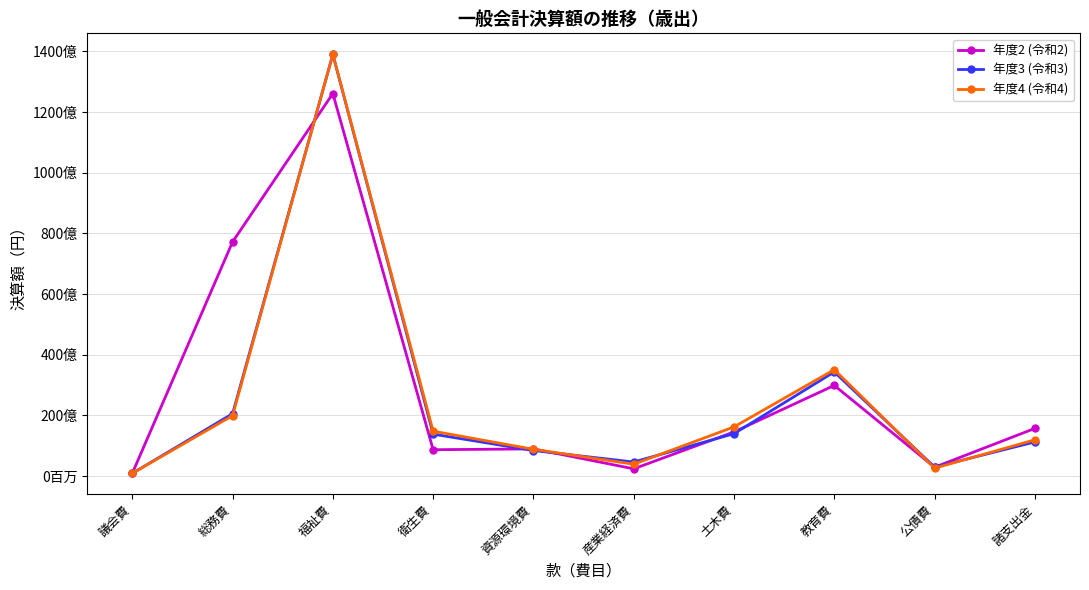

Is this an area chart (filled region under the line)?

No